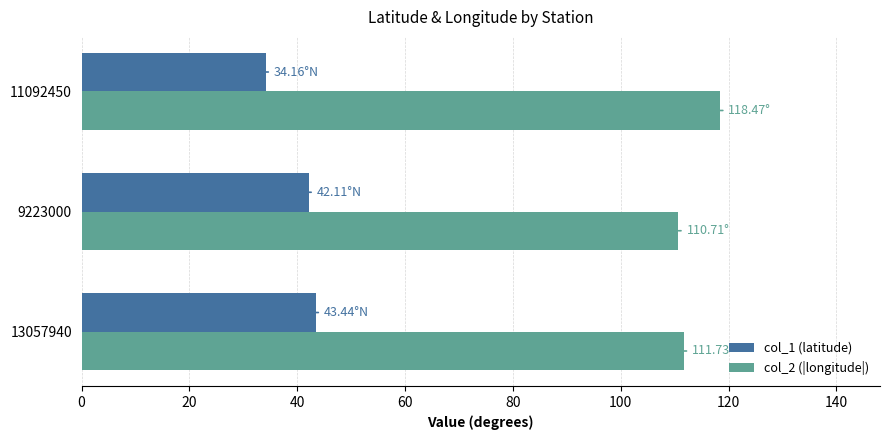

Is the value of col_2 (|longitude|) at 11092450 greater than the value of col_1 (latitude) at 11092450?

Yes